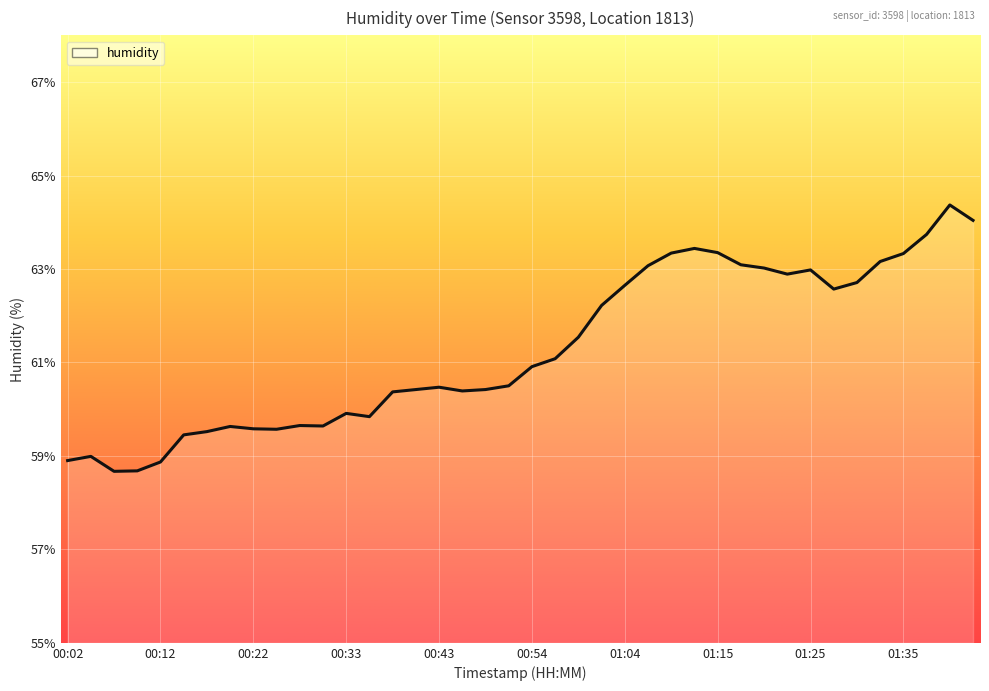

What is the greatest value displayed?

64.4